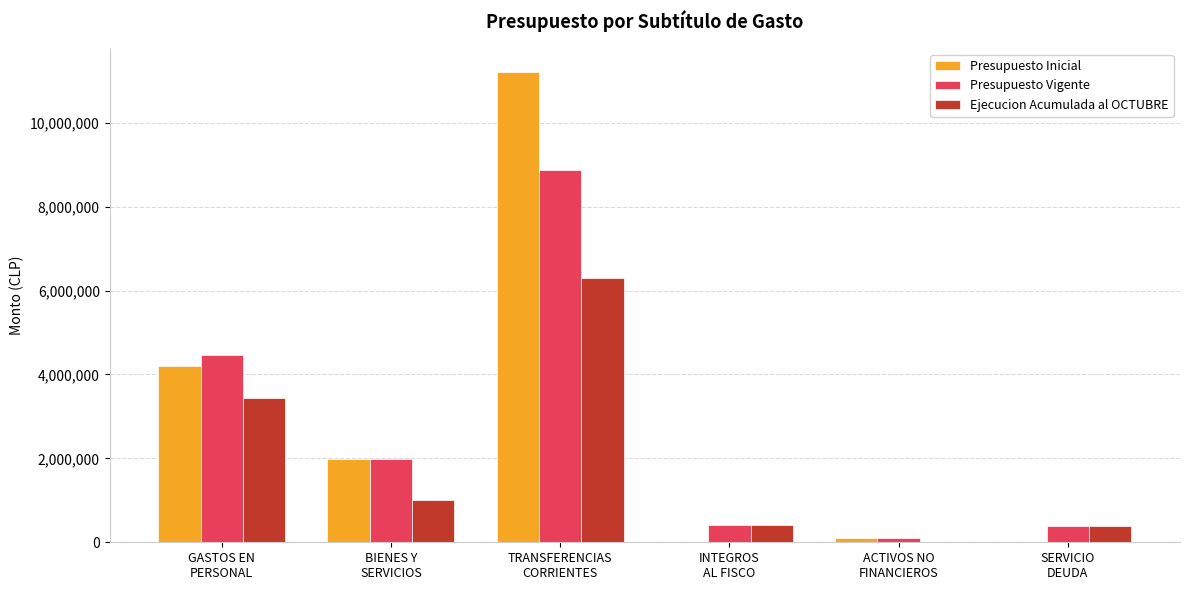

At which label does Presupuesto Inicial first exceed 1988851?

GASTOS EN
PERSONAL